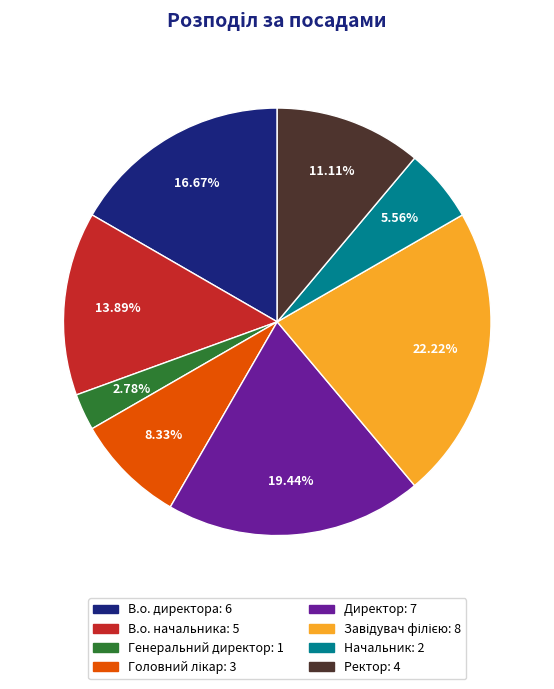

Between В.о. директора and Генеральний директор, which is larger?

В.о. директора